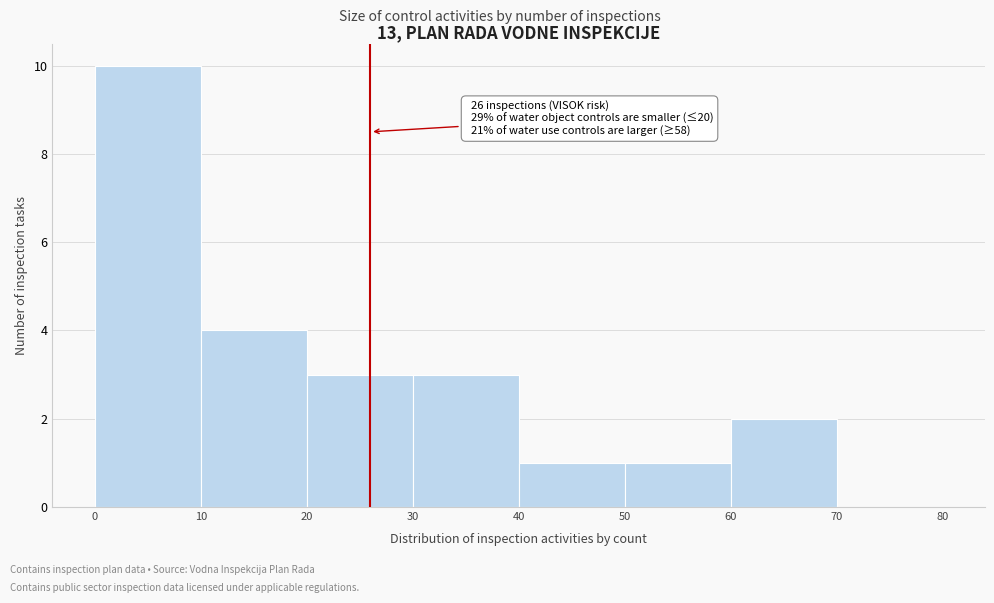

Over which range of the x-axis is the bar tallest?

0 to 10